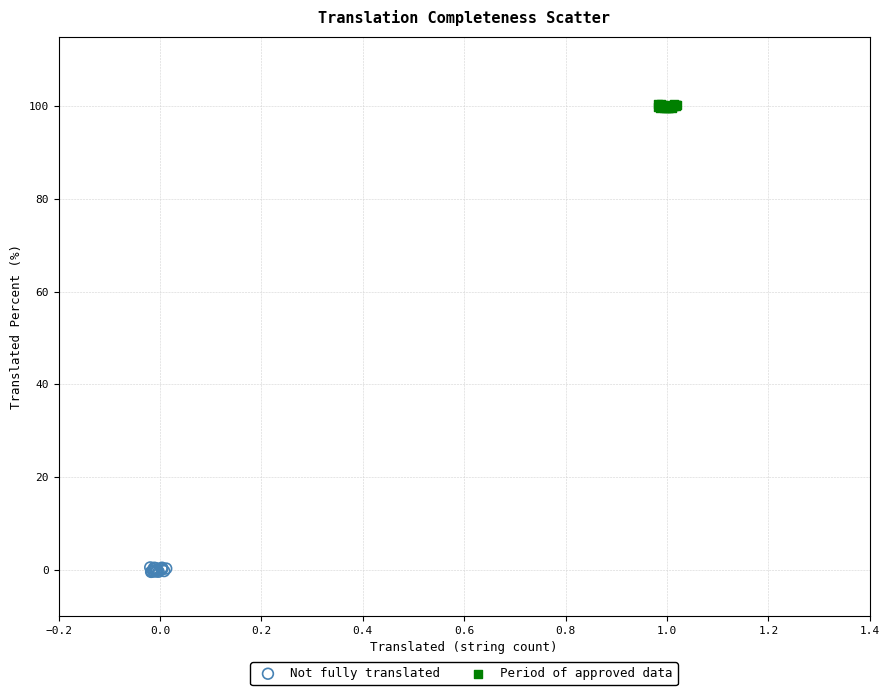

Which series reaches the minimum Y coordinate?

Not fully translated